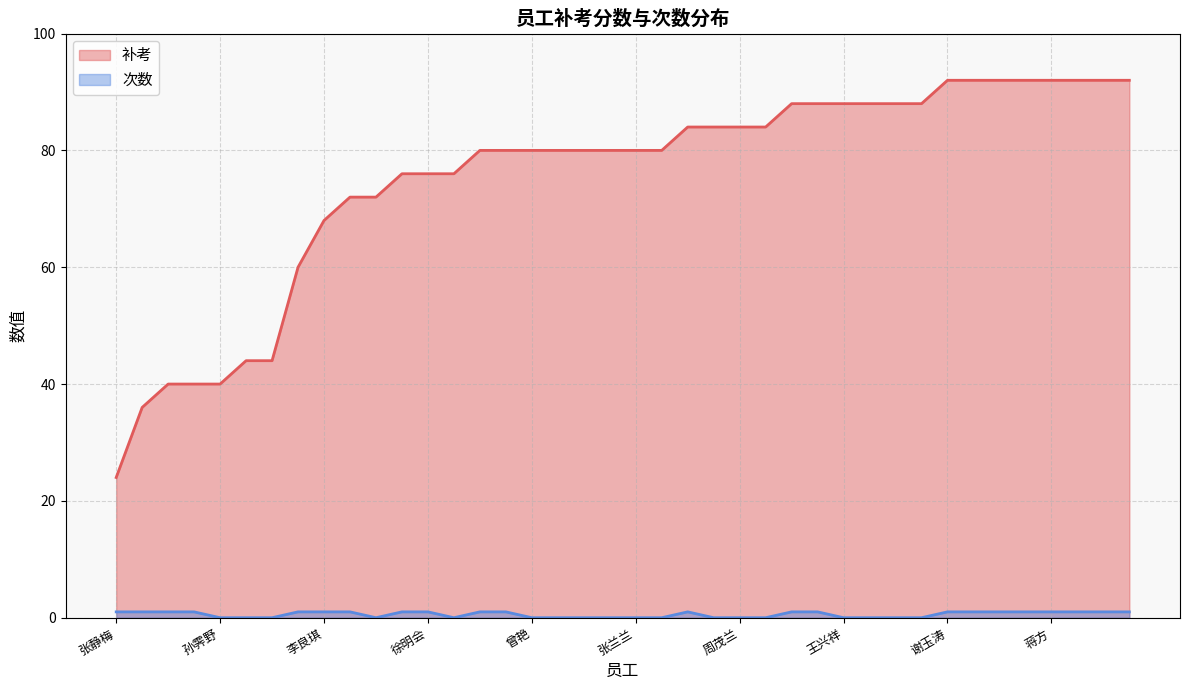

True or false: 补考 and 次数 cross at least once.

False